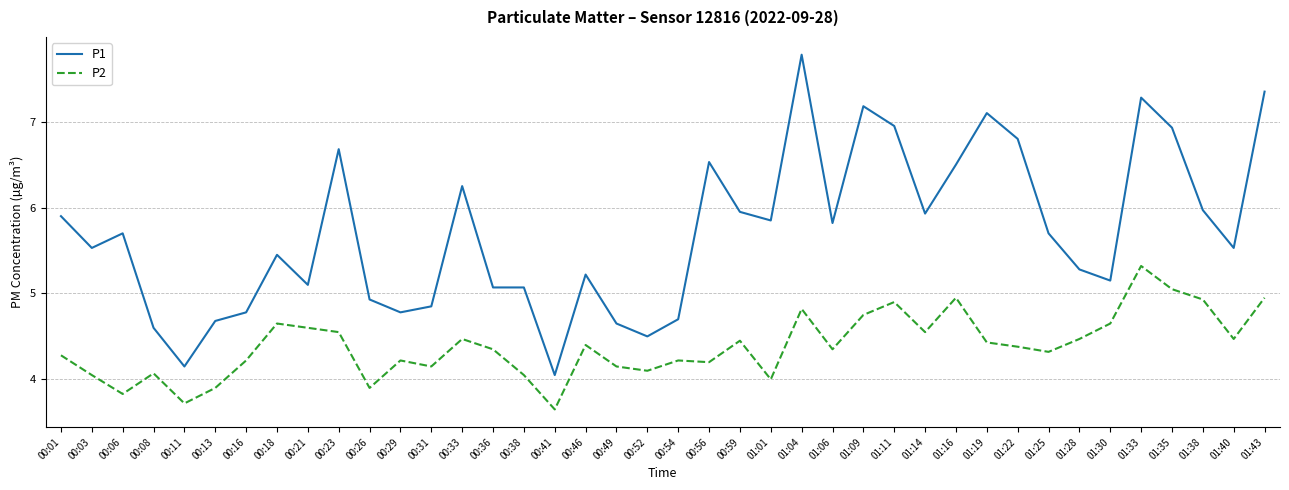

Which category has the lowest value across all series?

00:41